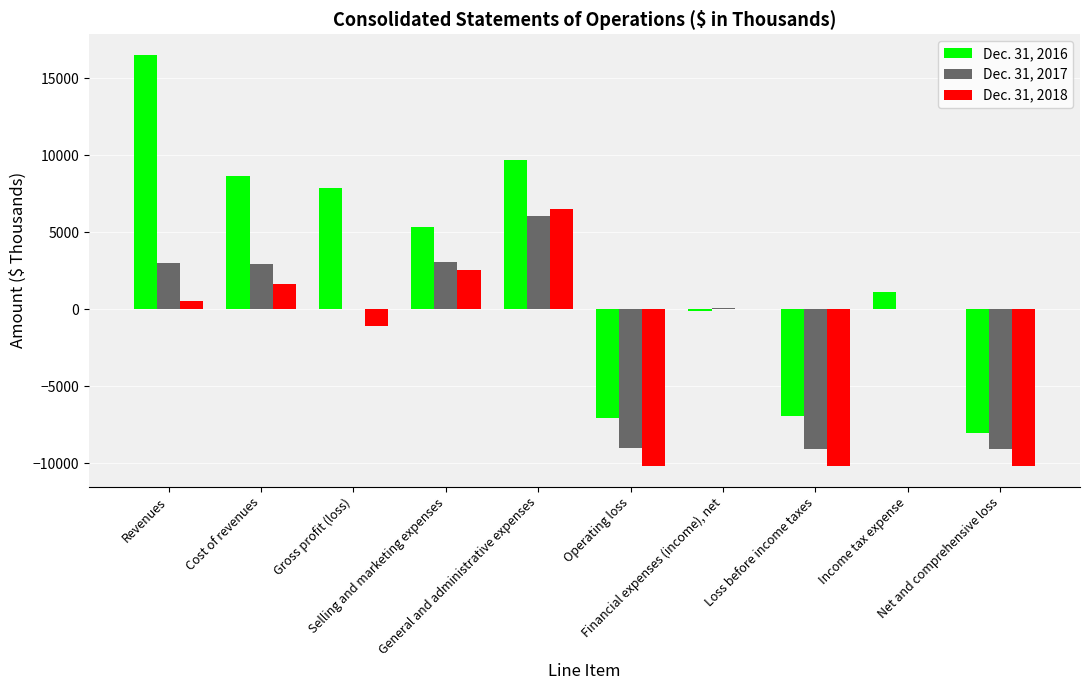

What is the sum of all Dec. 31, 2018 values?

-20379